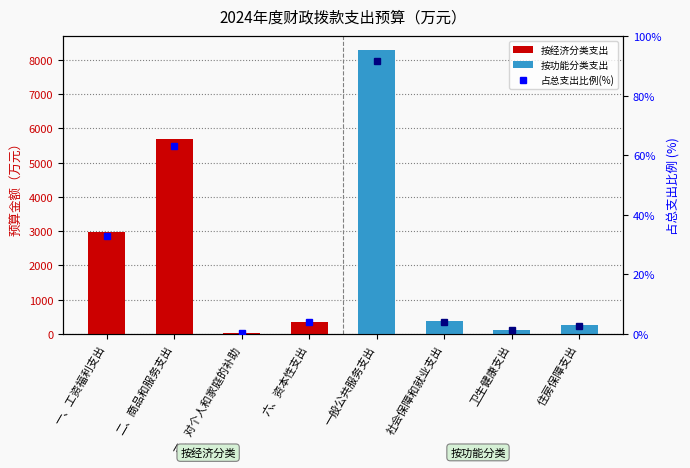

What is the value of the 按功能分类支出 bar at the 3rd from the left?

119.7